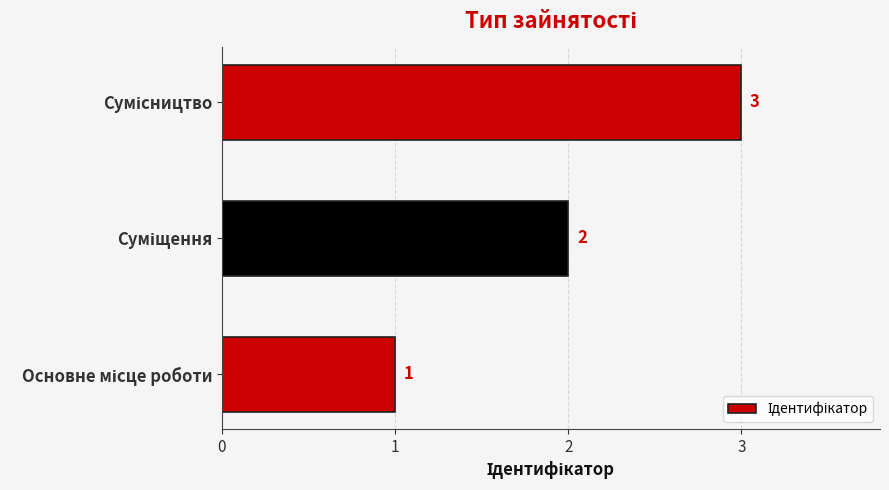

How many bars are there in total?

3